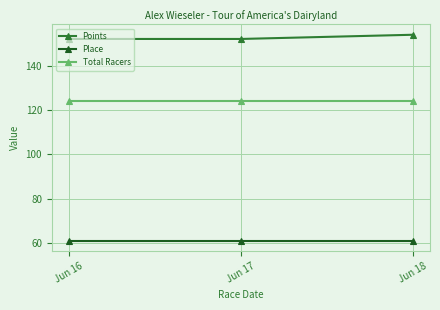

The value of Place at Jun 16 is 37.6. True or false?

False